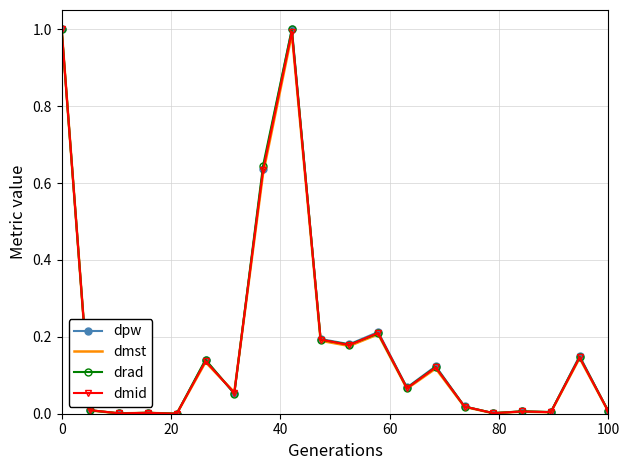

Reading left to right, what are all the values shown in this chart?

dpw: 1.0	0.0	0.0	0.0	0.0	0.1	0.1	0.6	1.0	0.2	0.2	0.2	0.1	0.1	0.0	0.0	0.0	0.0	0.2	0.0
dmst: 1.0	0.0	0.0	0.0	0.0	0.1	0.1	0.6	1.0	0.2	0.2	0.2	0.1	0.1	0.0	0.0	0.0	0.0	0.1	0.0
drad: 1.0	0.0	0.0	0.0	0.0	0.1	0.1	0.6	1.0	0.2	0.2	0.2	0.1	0.1	0.0	0.0	0.0	0.0	0.1	0.0
dmid: 1.0	0.0	0.0	0.0	0.0	0.1	0.1	0.6	1.0	0.2	0.2	0.2	0.1	0.1	0.0	0.0	0.0	0.0	0.1	0.0